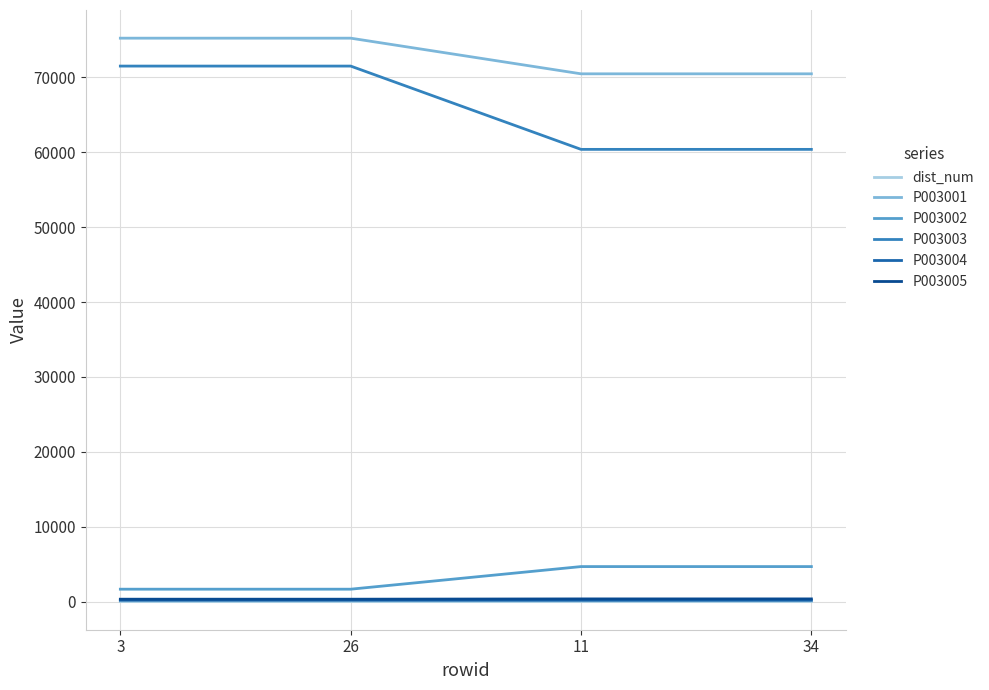

What is the maximum value shown in the chart?

75235